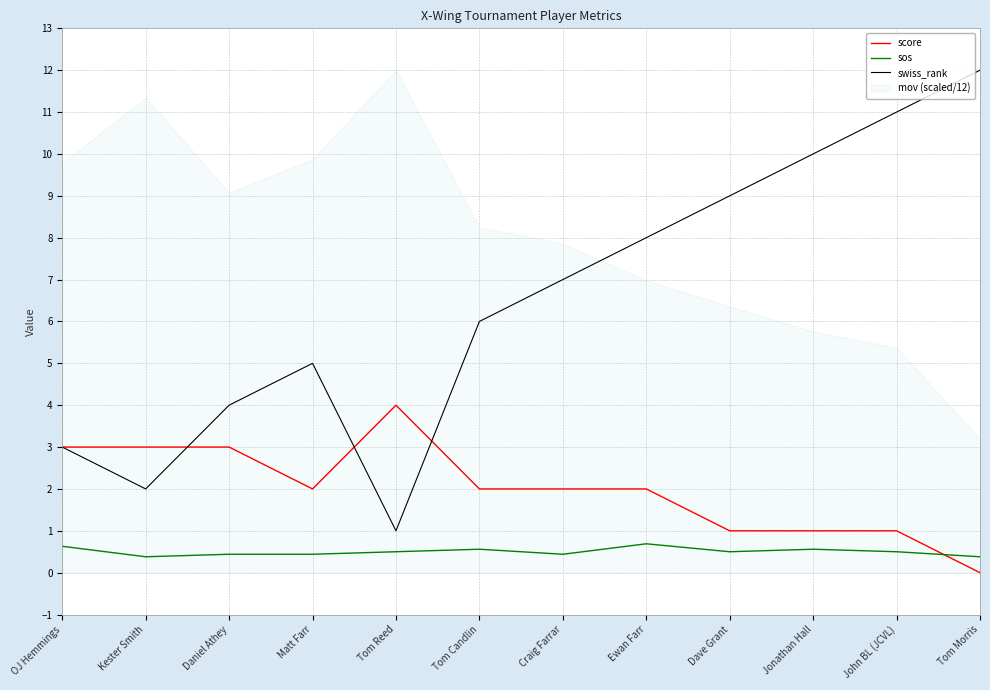

What is the difference between the maximum and second lowest values in the sos series?

0.3